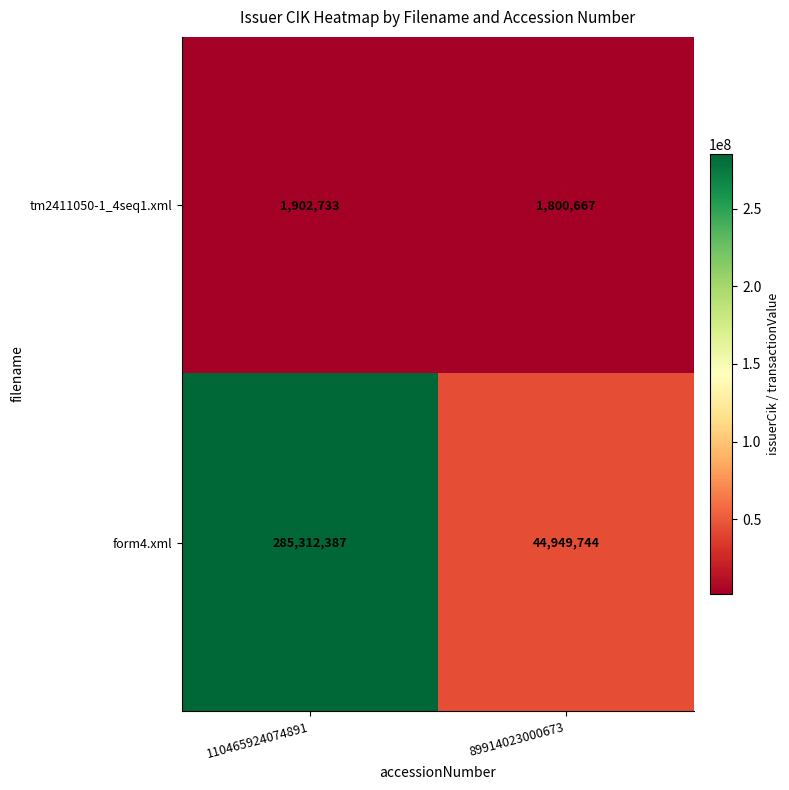

Is it true that form4.xml equals 285312387 at 110465924074891?

True